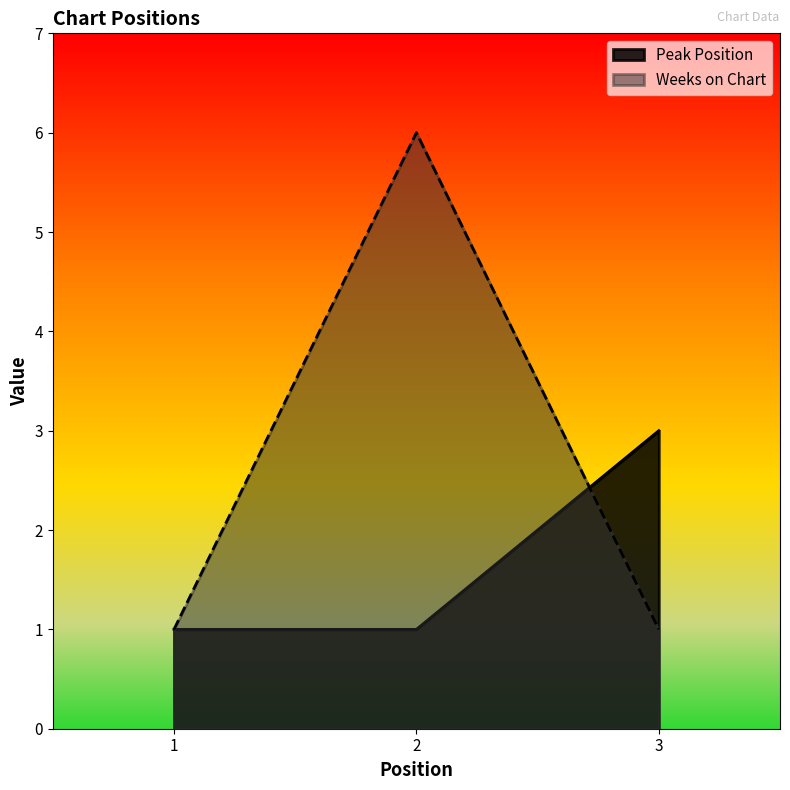

How many categories are shown in the chart?

3